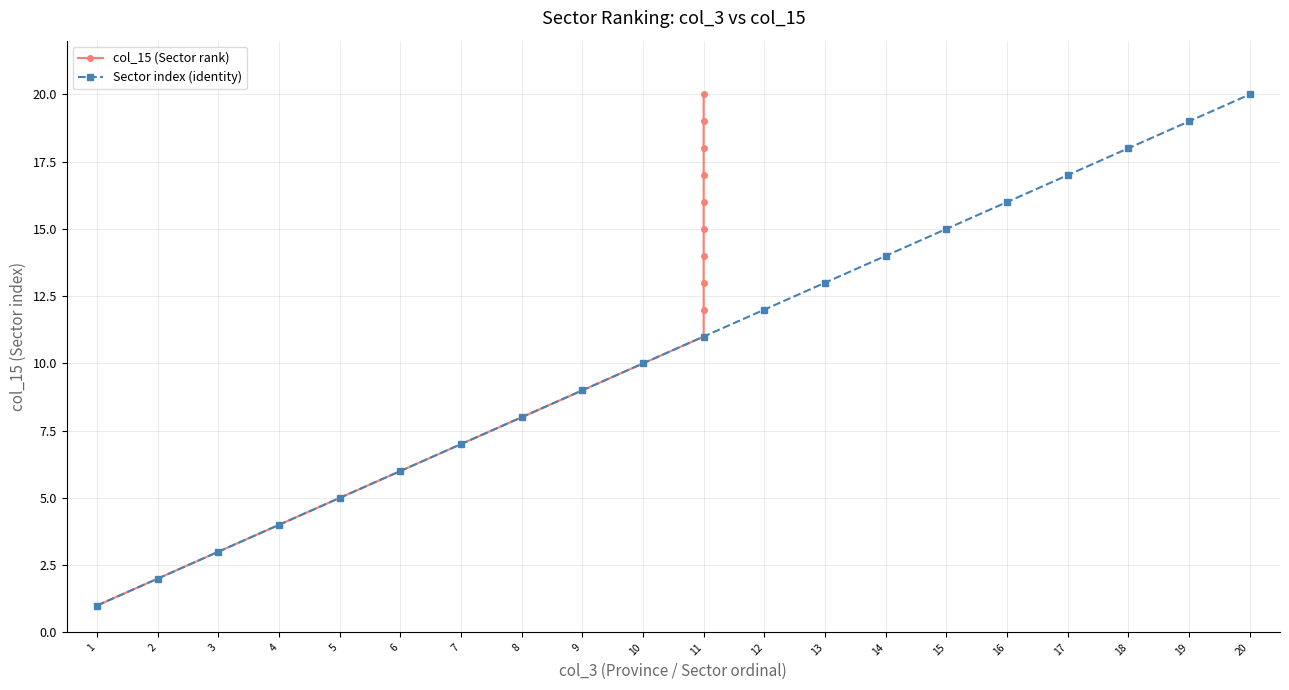

What is the maximum value for Sector index (identity)?

20